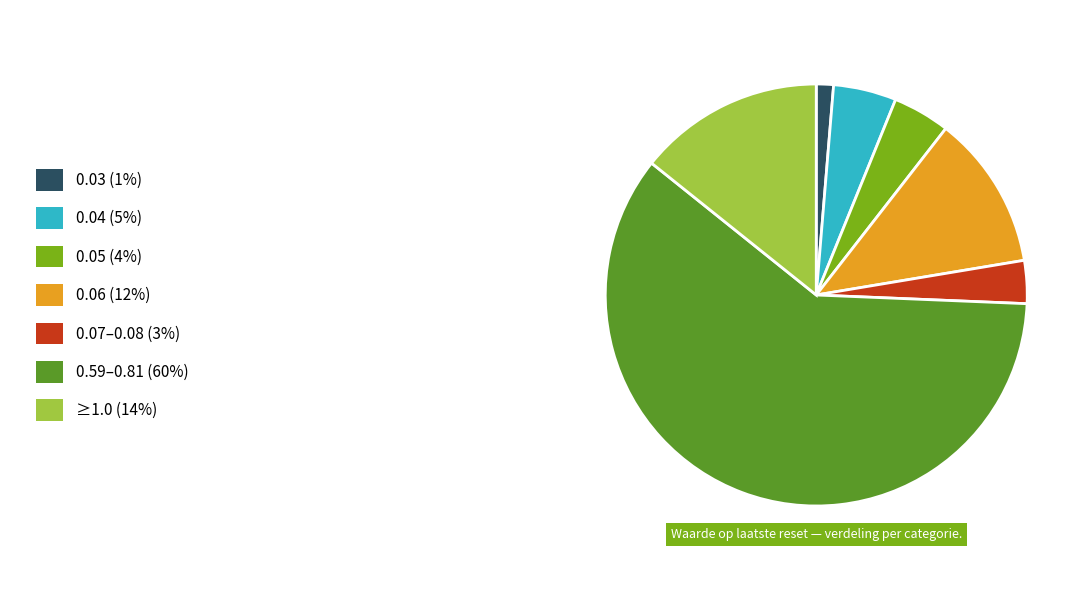

Is there a majority slice in this chart?

Yes